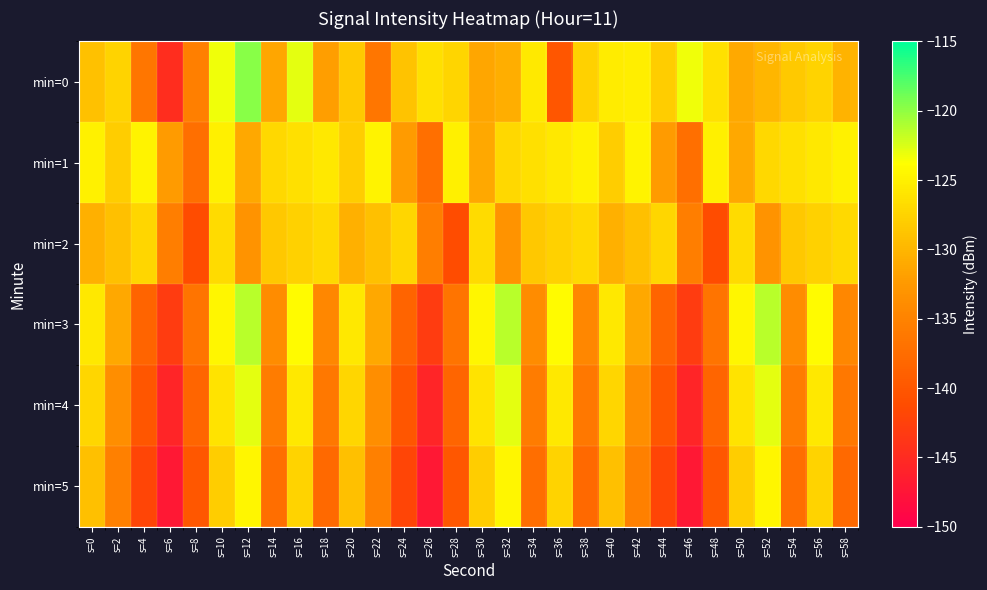

How many categories are shown in the chart?

30